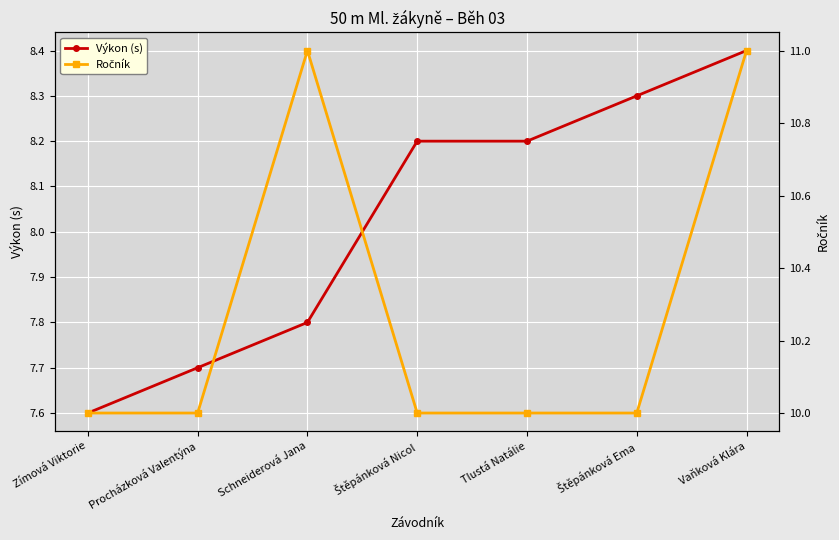

Read the Výkon (s) value at Schneiderová Jana.

7.8